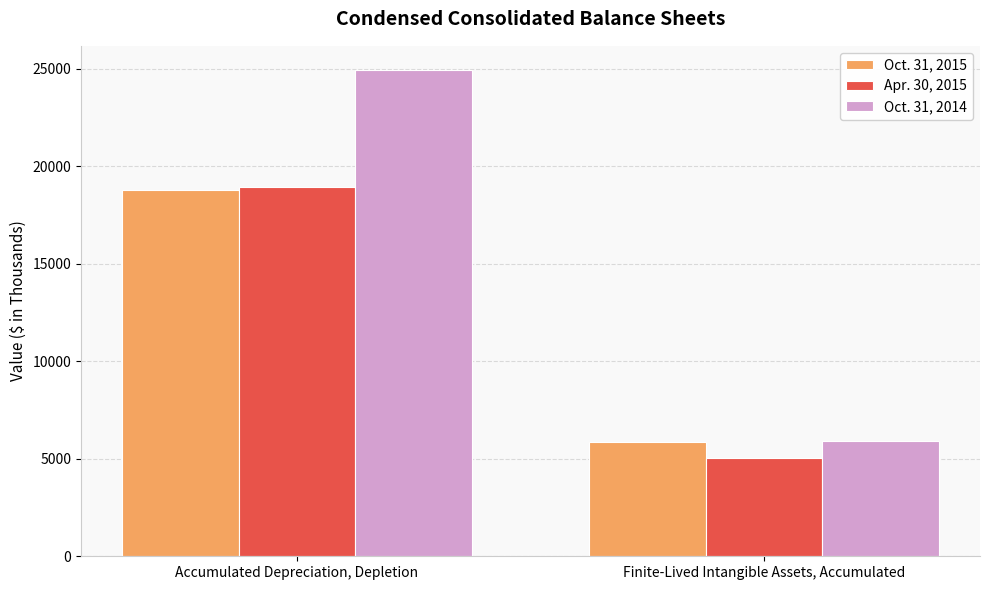

Reading left to right, transcribe all the data shown in this chart.

Oct. 31, 2015: 18799	5846
Apr. 30, 2015: 18951	5018
Oct. 31, 2014: 24936	5915